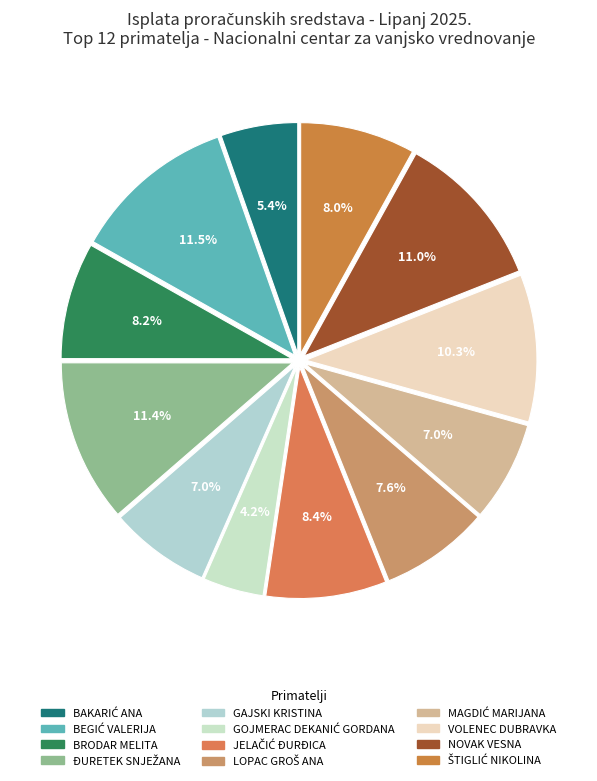

Is it true that ŠTIGLIĆ NIKOLINA is 14% of the pie?

False